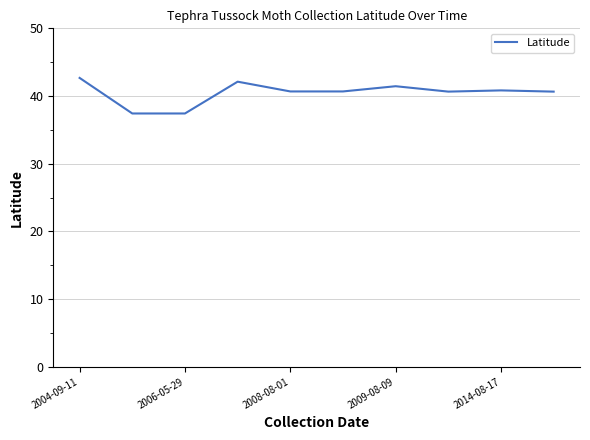

What is the smallest value displayed?

37.4